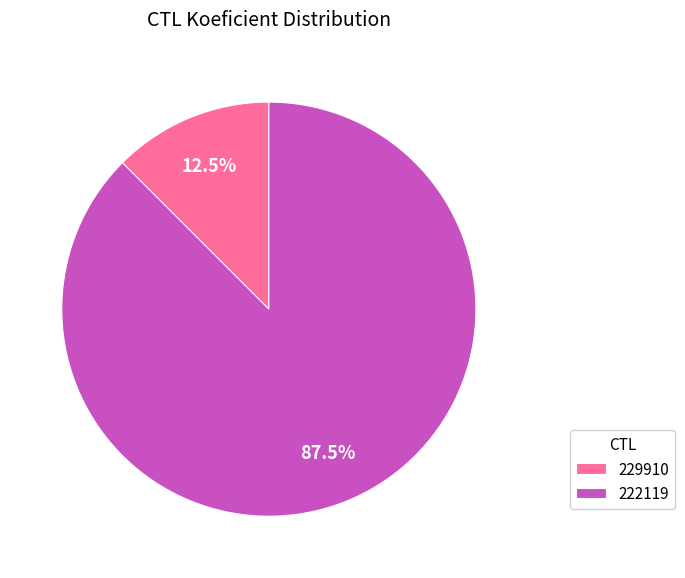

How many segments does this pie chart have?

2